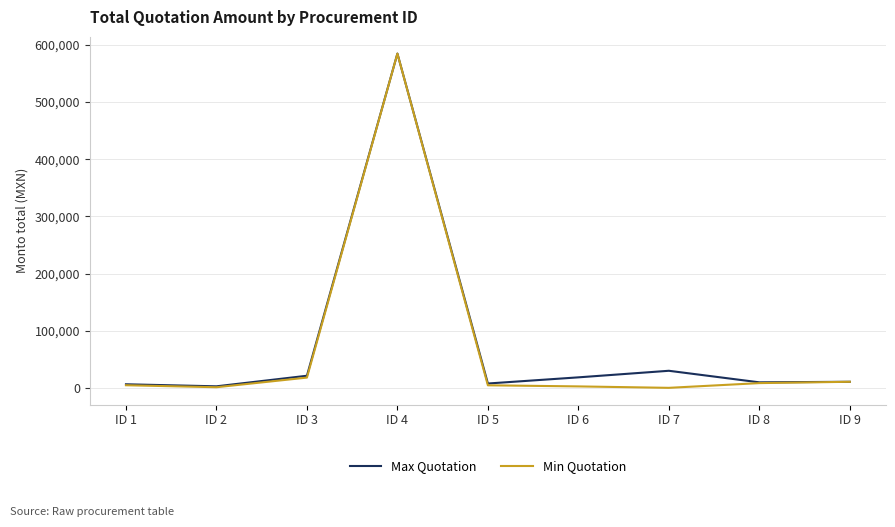

Does the chart display data point markers on the line(s)?

No